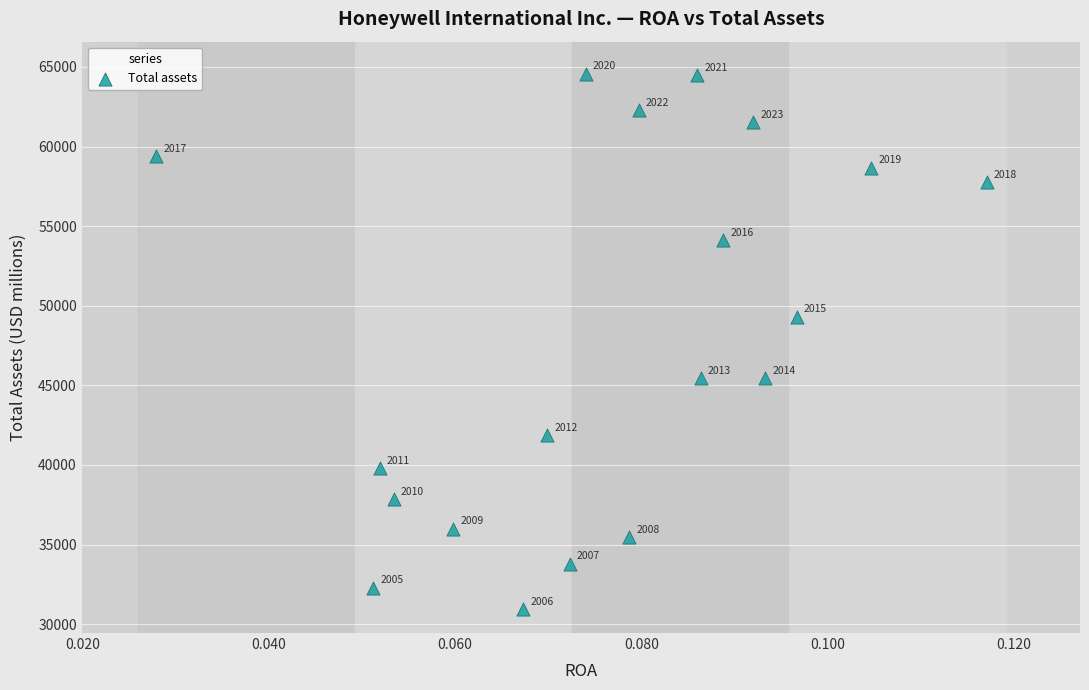

What Y value in the scatter plot is closest to 47763?

49316